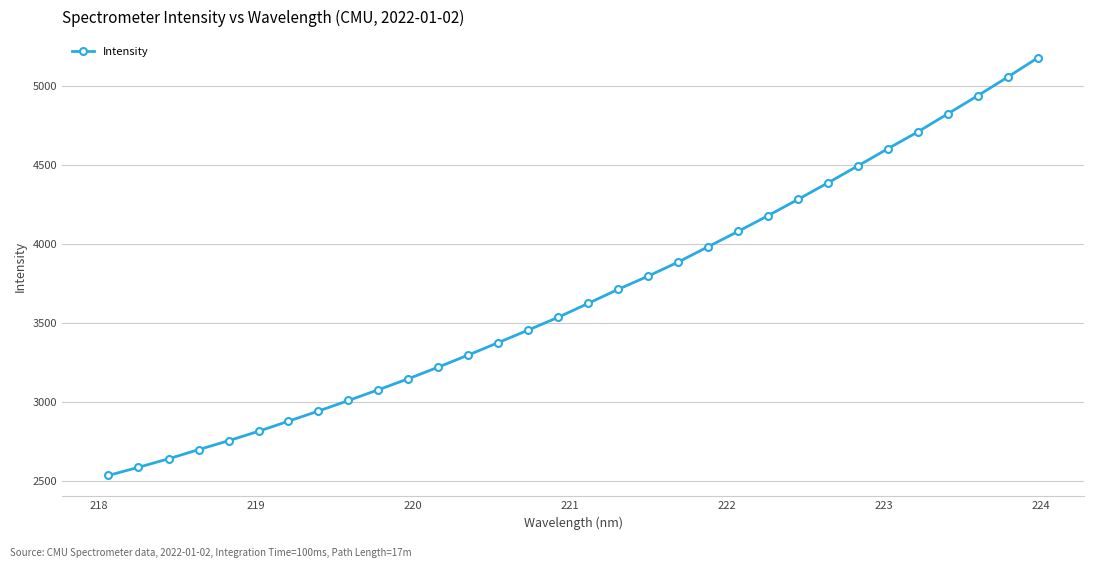

Count the number of data series in this chart.

1